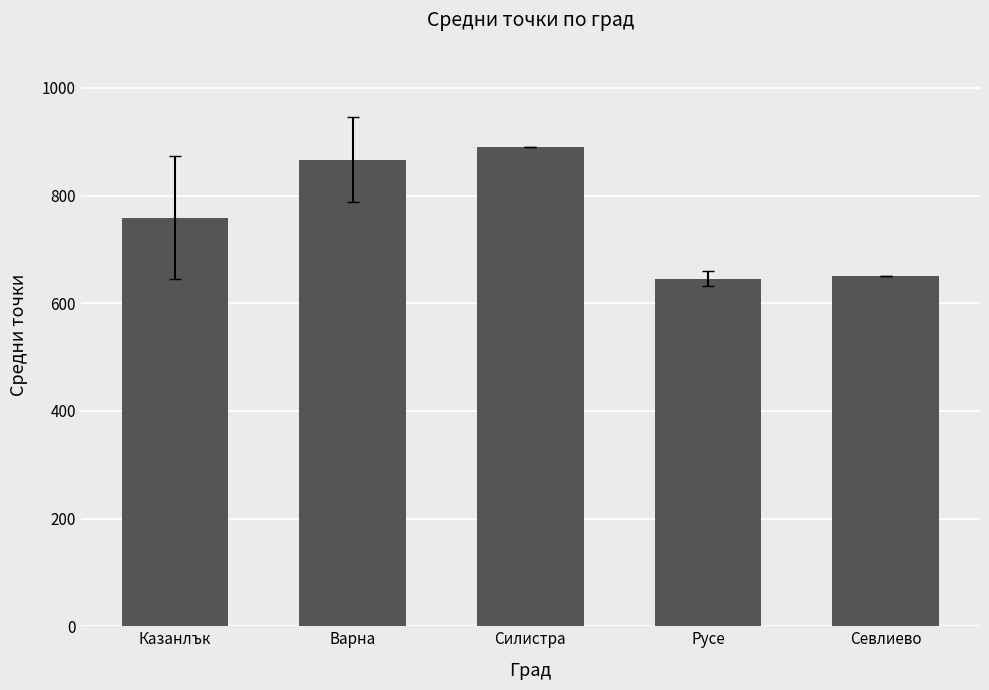

What is the ratio of the value at Русе to the value at Силистра?

0.7